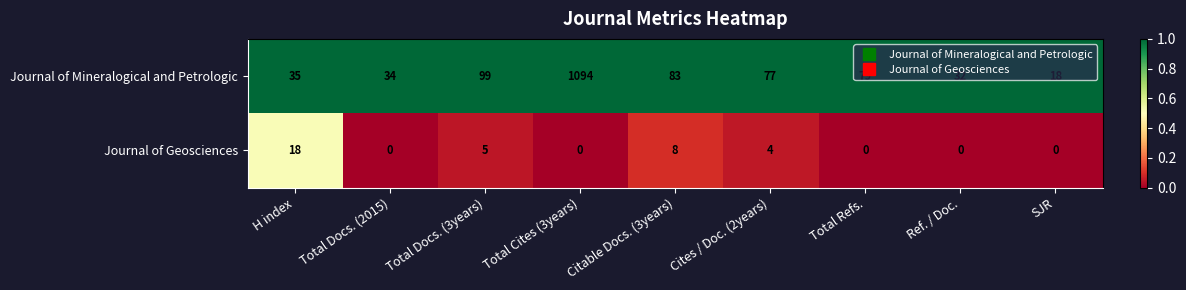

Which series has the largest range (max minus min)?

Journal of Mineralogical and Petrologic